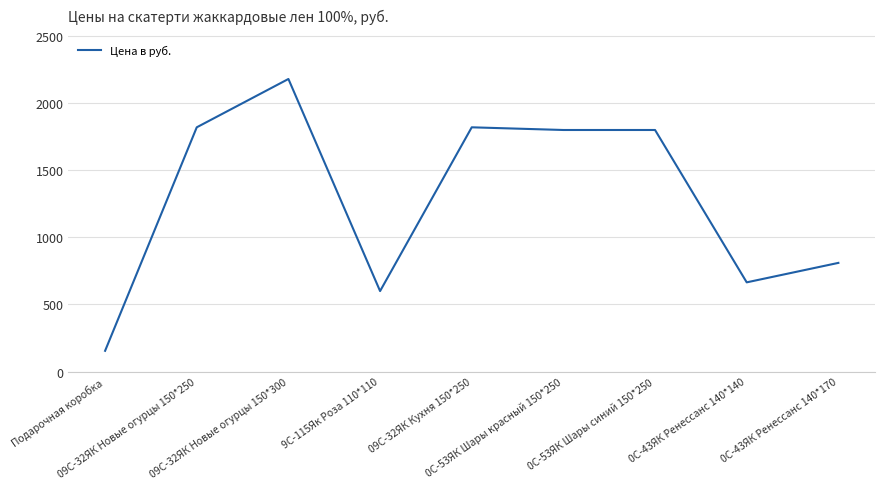

What is the average value?

1294